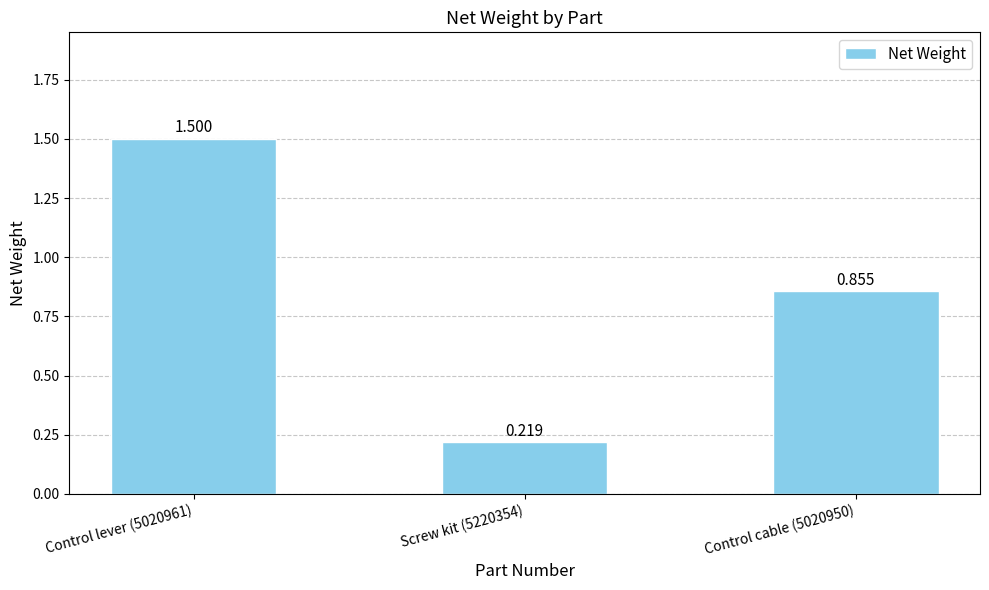

What is the change in value from Control lever (5020961) to Control cable (5020950)?

-0.6